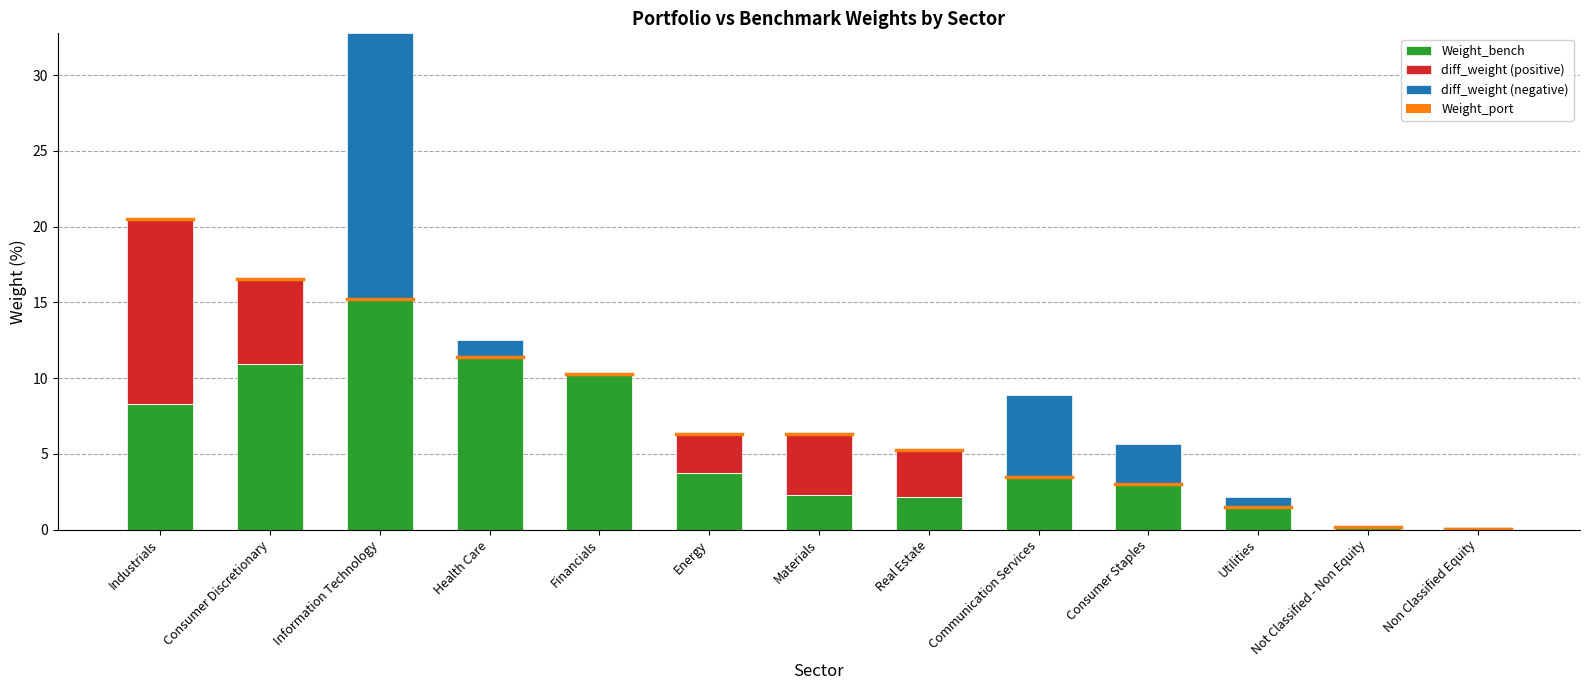

What is the average value of the Weight_bench series?

7.7